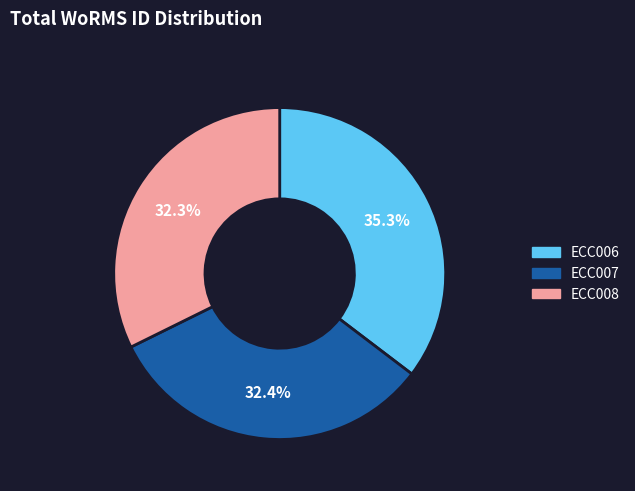

Is it true that ECC006 is 43% of the pie?

False